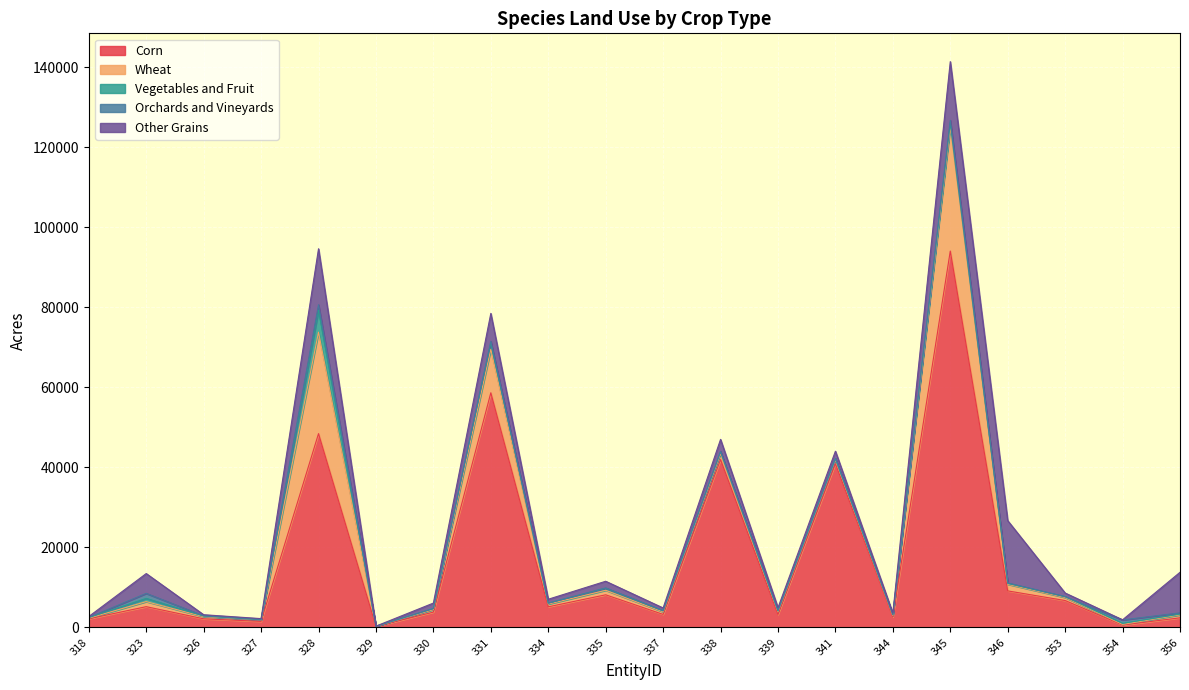

What is the approximate value of Vegetables and Fruit at 327?

43.4